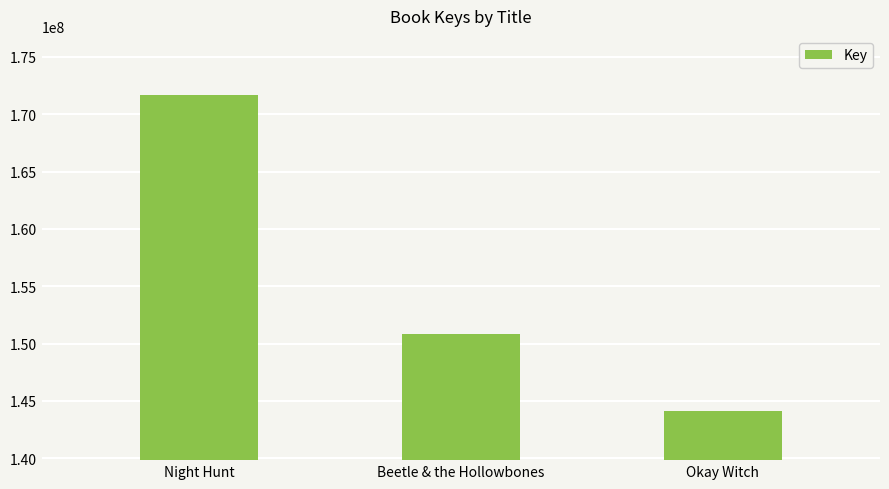

At which category does the chart reach its minimum across all series?

Okay Witch